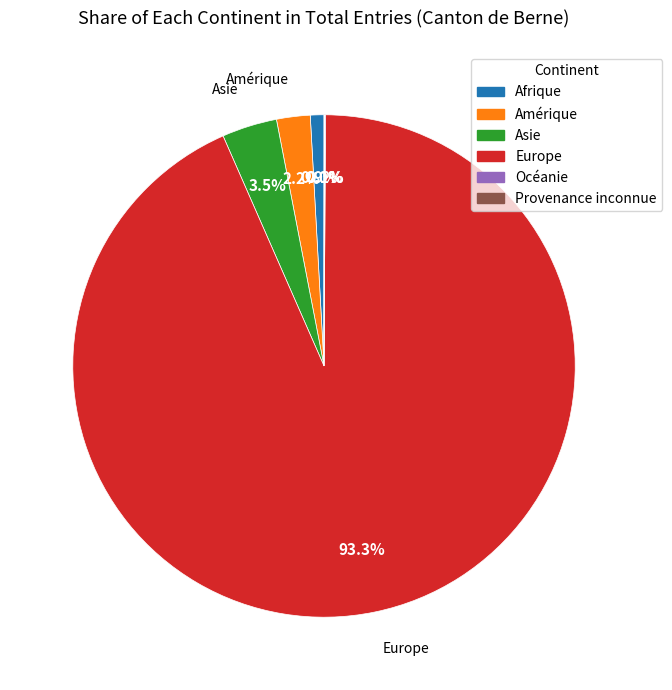

Is the sum of Europe and Afrique greater than half?

Yes